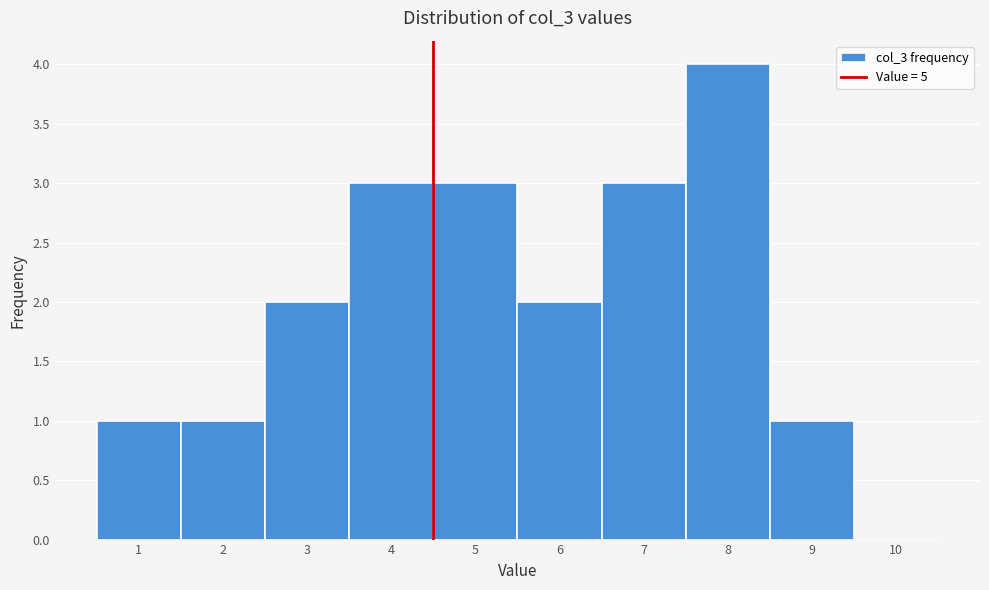

Reading right to left, extract all data points from this chart.

10=0	9=1	8=4	7=3	6=2	5=3	4=3	3=2	2=1	1=1